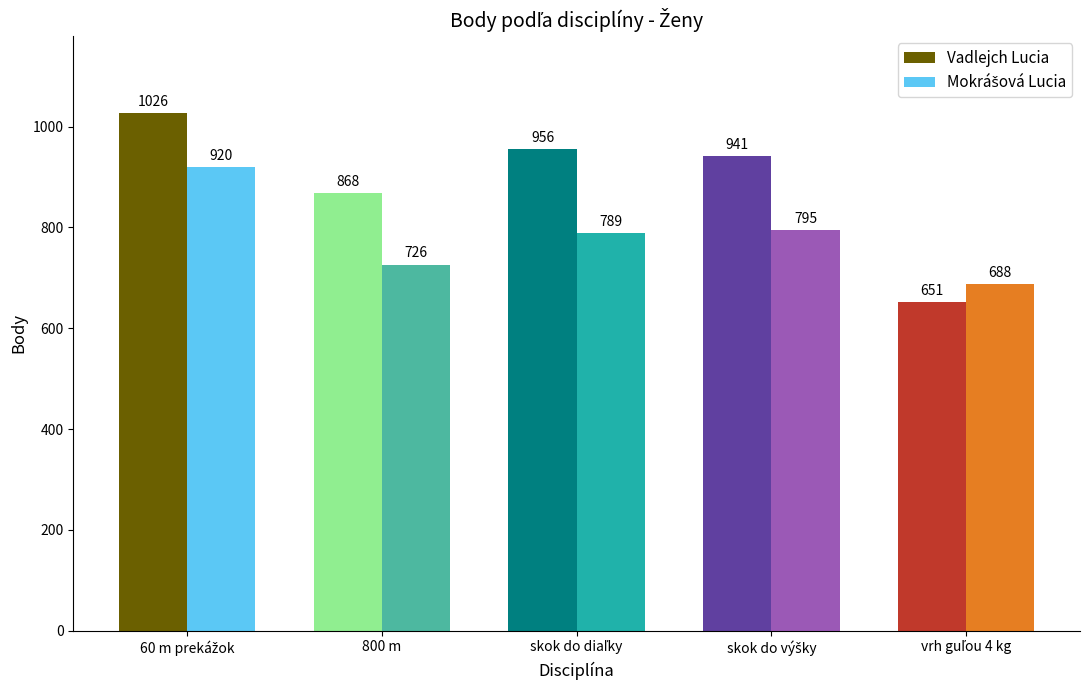

At how many categories does at least one series exceed 790?

4